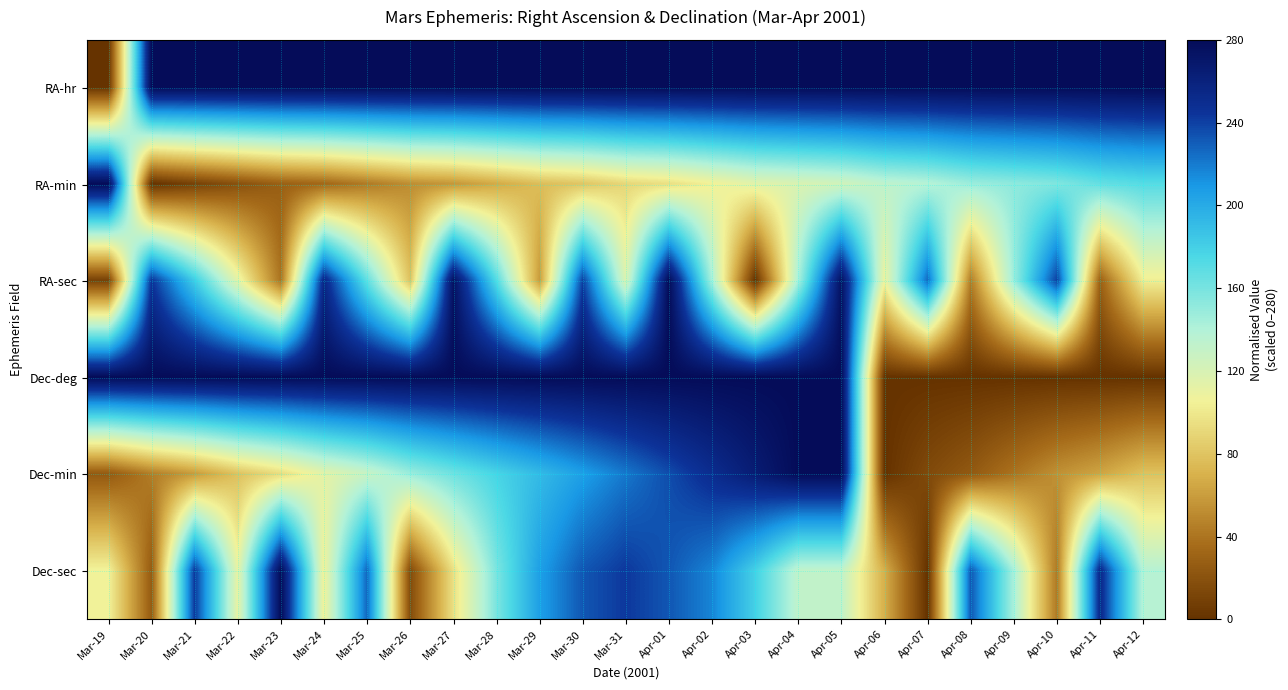

At Mar-25, list the series in order from largest to smallest.

RA-hr, Dec-deg, Dec-sec, RA-sec, Dec-min, RA-min